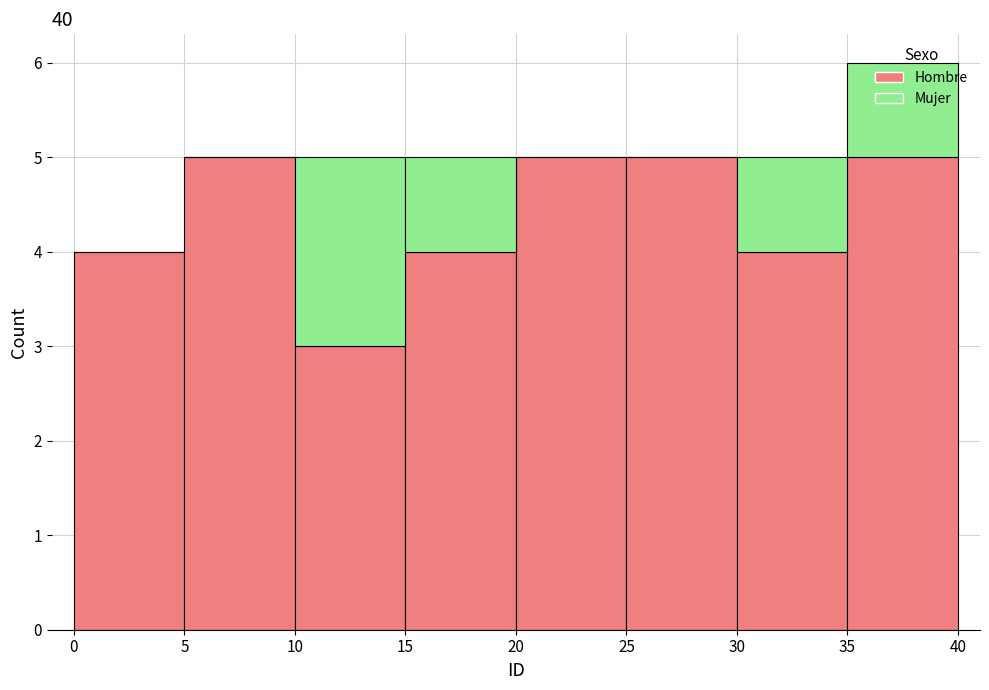

Reading left to right, list every stacked bar in this chart as the range it spans on the x-axis followed by its total height. The values are not printed on the chart, so give them approximately, as read against the axis.

0 to 5: 4
5 to 10: 5
10 to 15: 5
15 to 20: 5
20 to 25: 5
25 to 30: 5
30 to 35: 5
35 to 40: 6